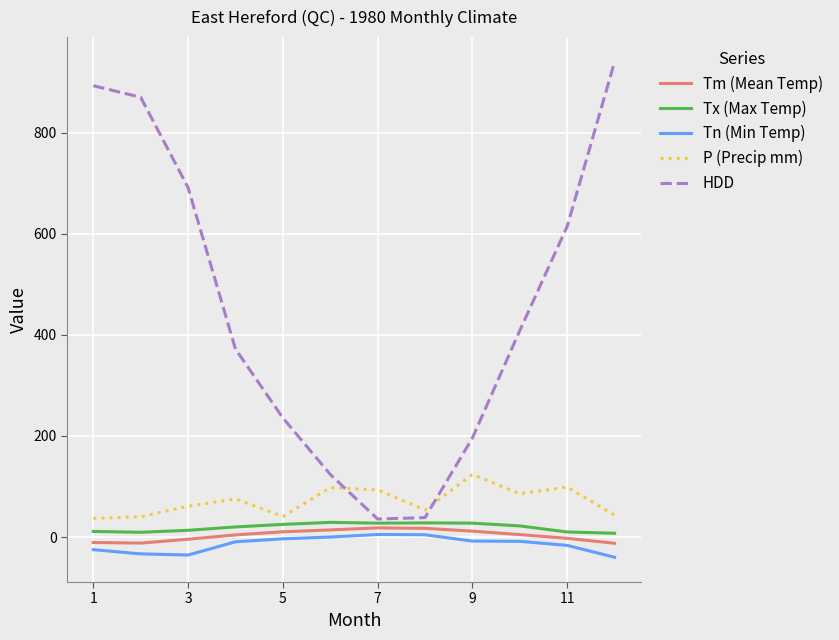

What is the greatest value displayed?

940.0